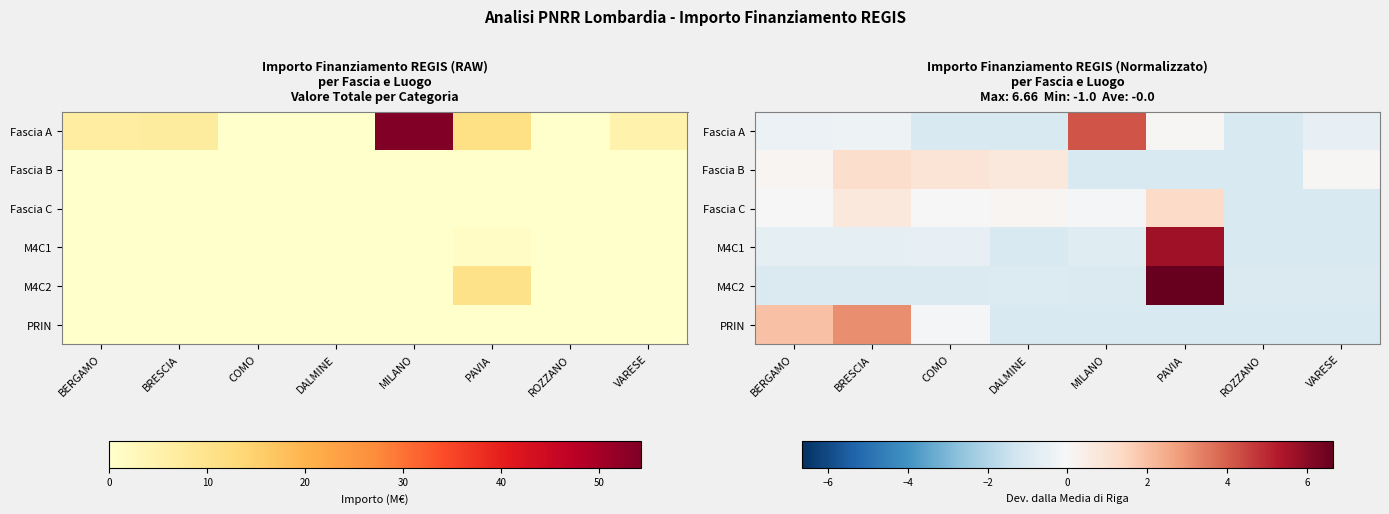

The Fascia C series shows -1.4 at ROZZANO. True or false?

False